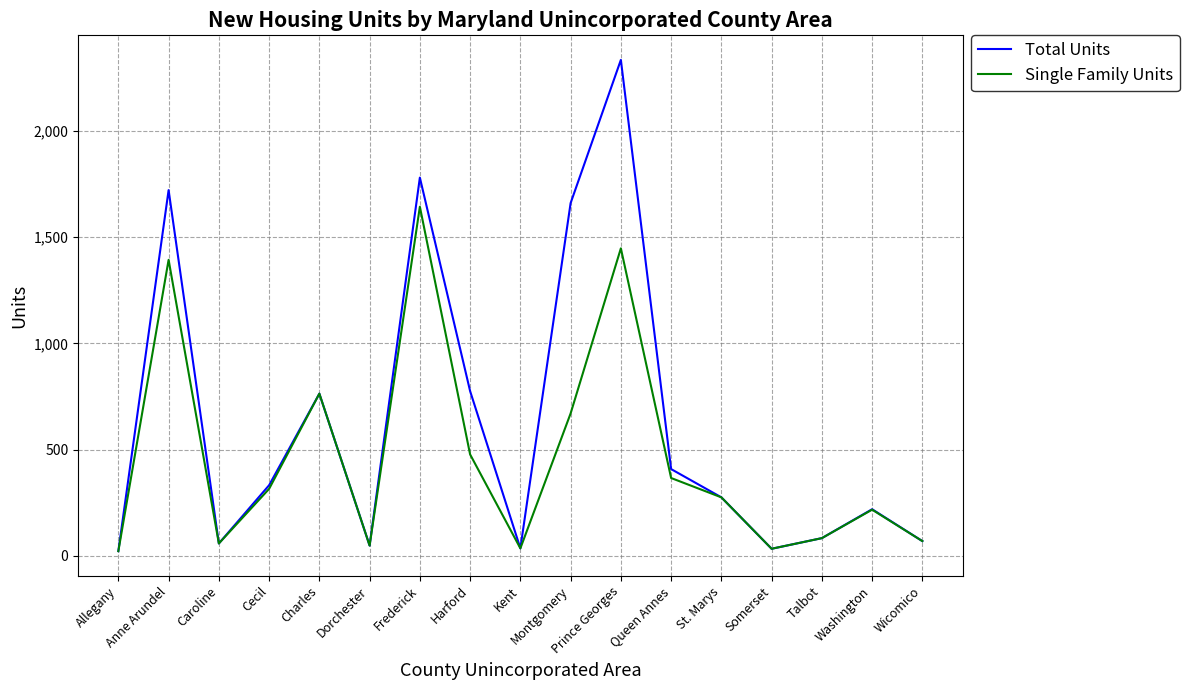

Which series has the widest spread of values?

Total Units